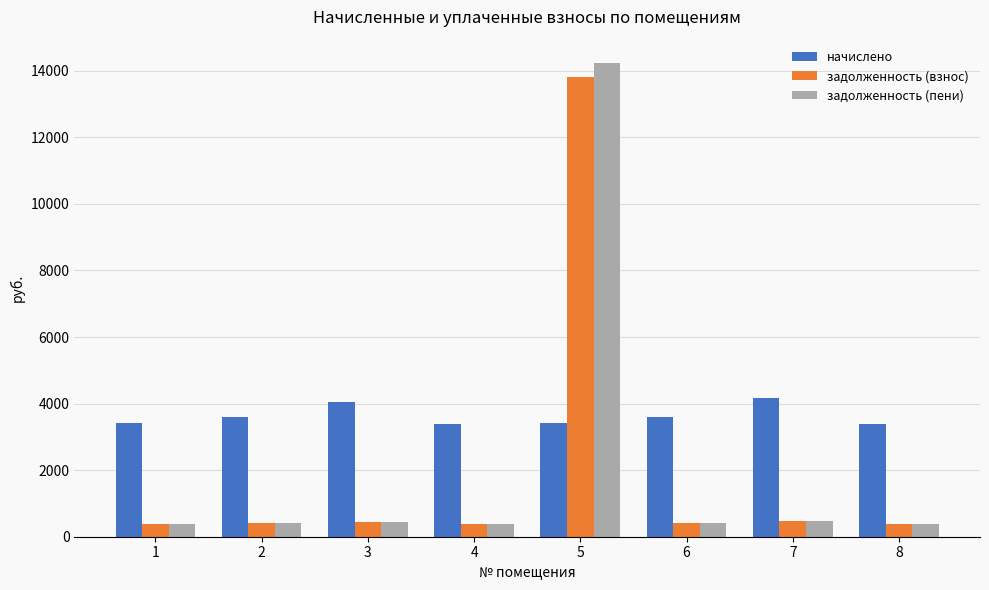

The value of начислено at 6 is 3589.7. True or false?

True